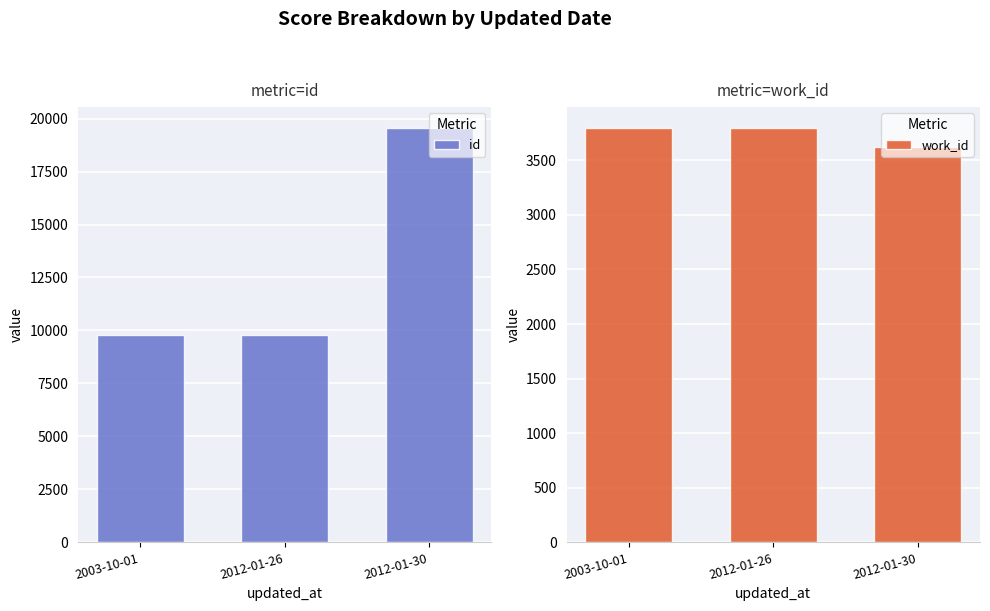

What is the spread (max minus min) of values at 2003-10-01?

5989